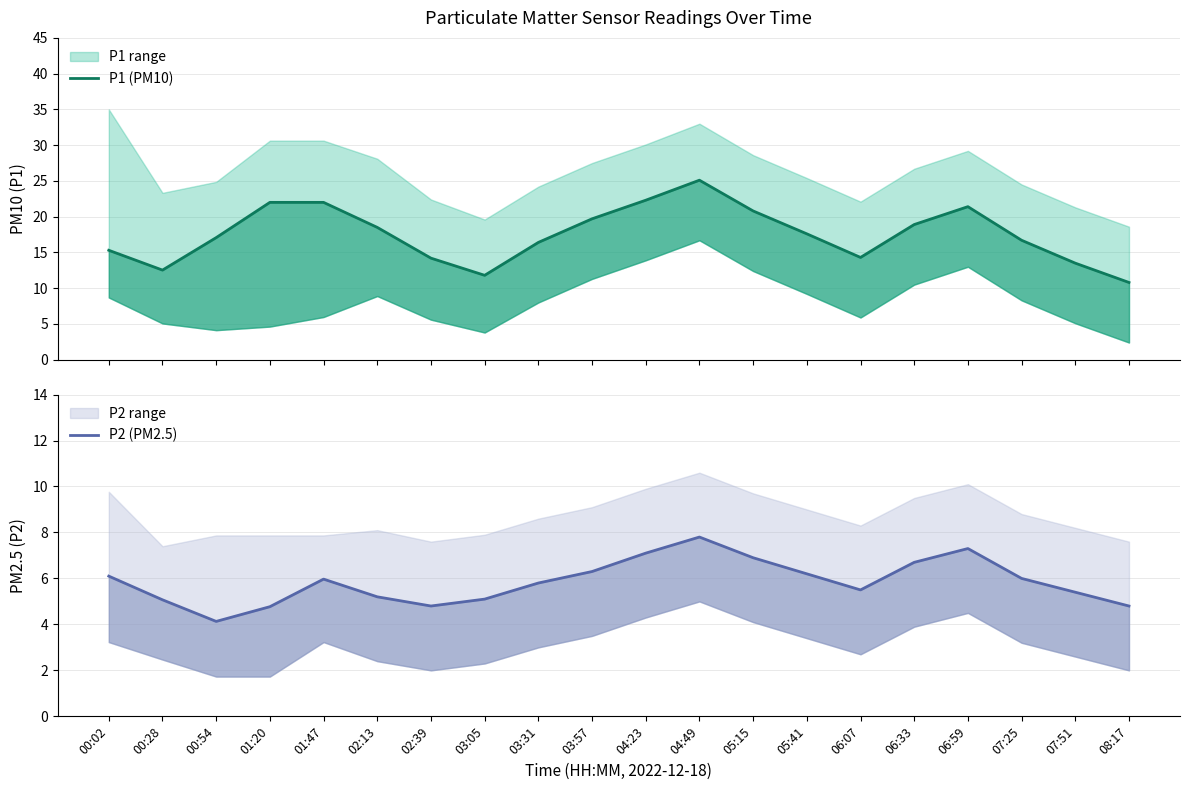

Which label corresponds to the largest value in the chart?

04:49